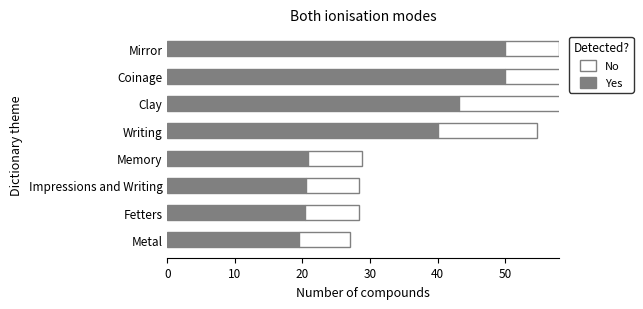

Is it true that No equals 8.0 at Memory?

True